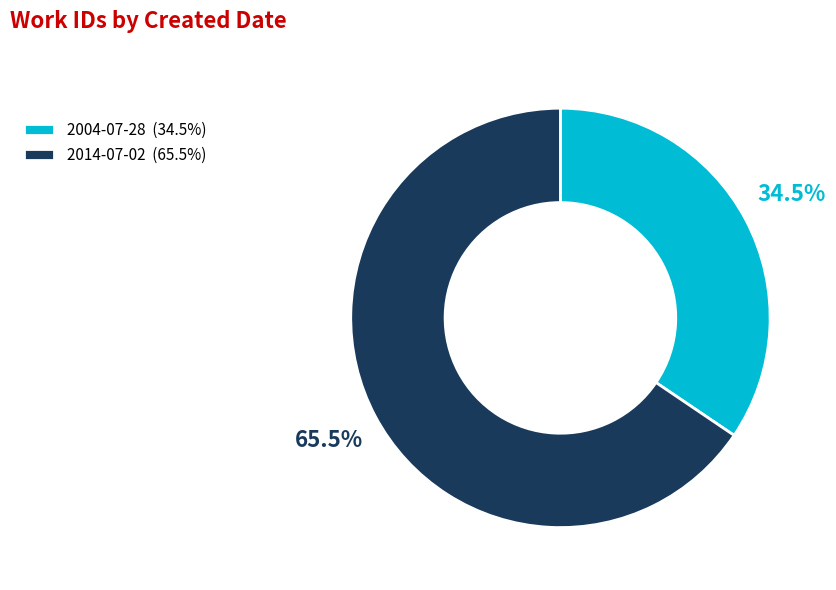

What is the largest slice in the pie chart?

2014-07-02